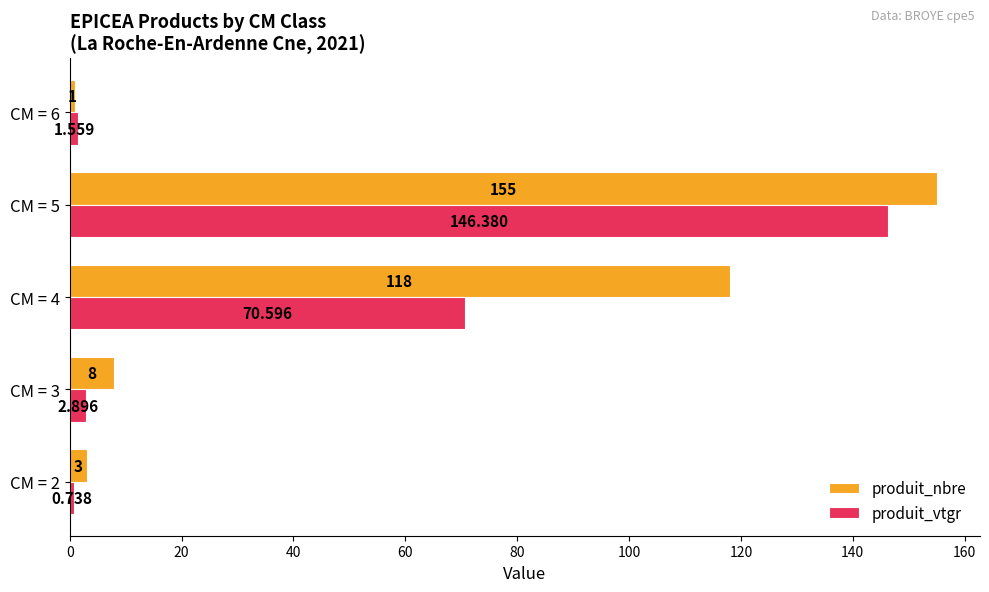

List the series in order of their peak value, lowest first.

produit_vtgr, produit_nbre